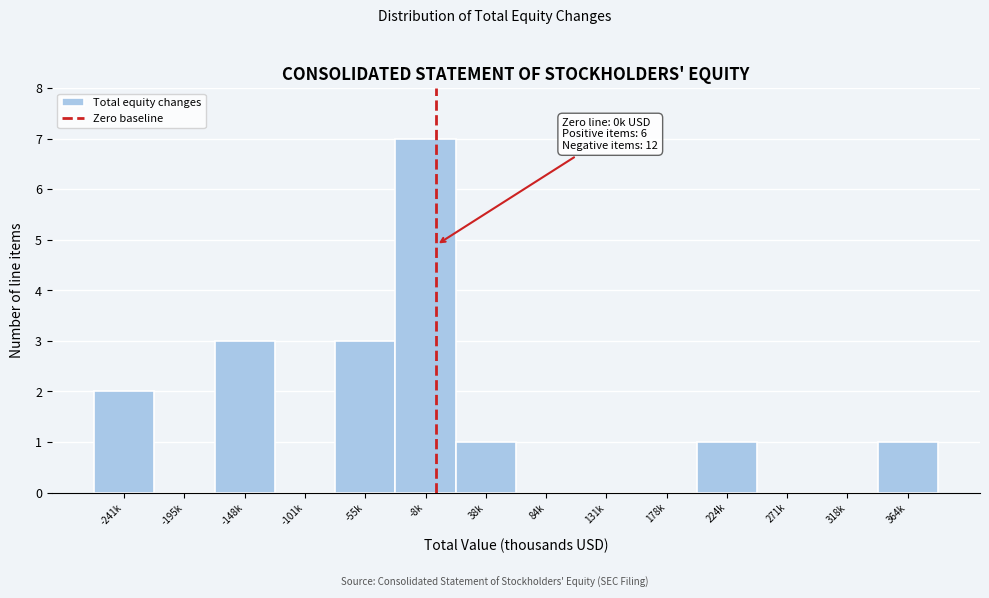

Reading left to right, list all the values displayed in this chart.

-241k=2	-195k=0	-148k=3	-101k=0	-55k=3	-8k=7	38k=1	84k=0	131k=0	178k=0	224k=1	271k=0	318k=0	364k=1